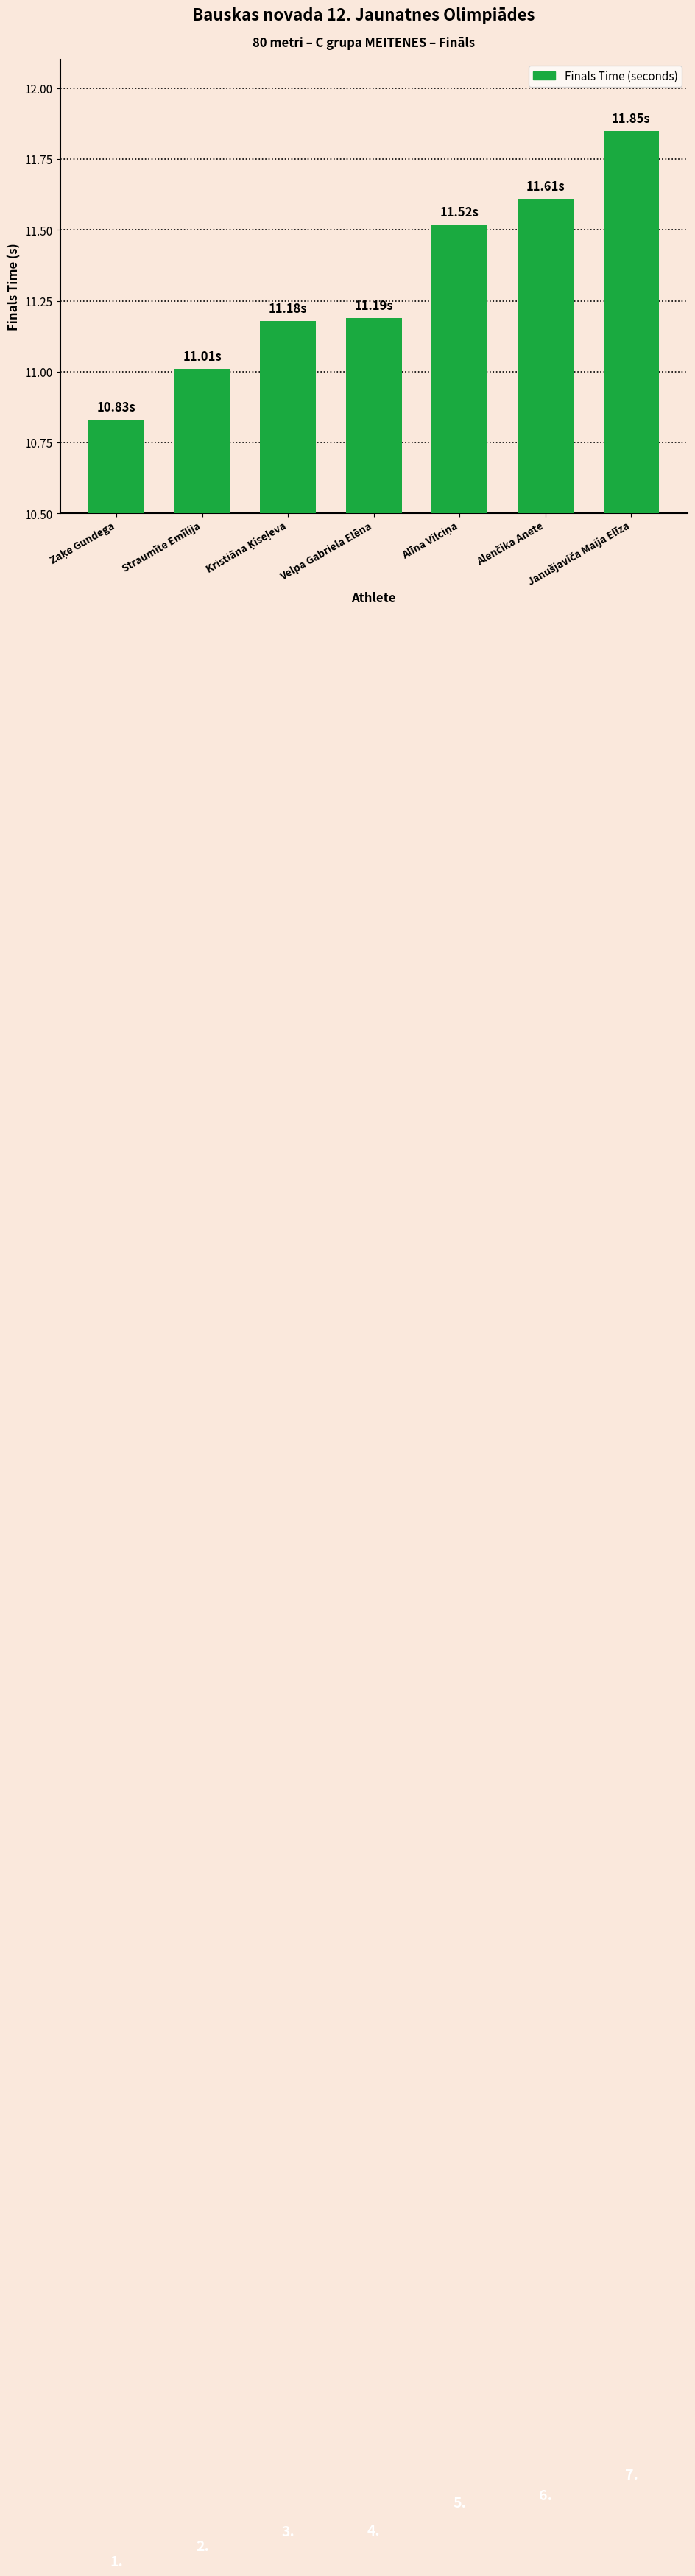

What is the difference between the second highest and minimum values?

0.8